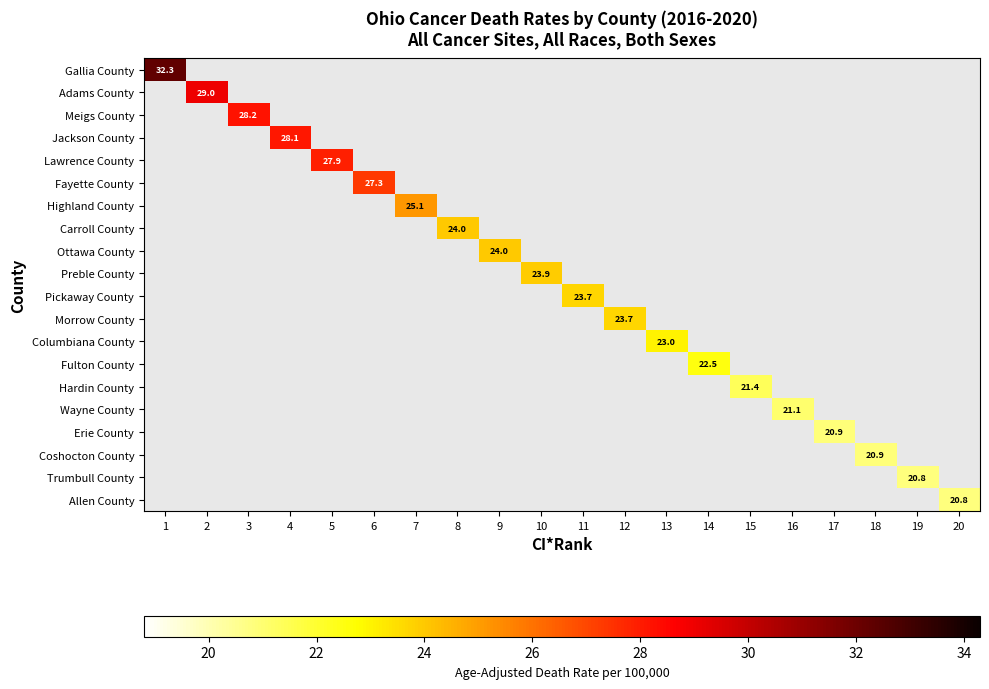

At 1, list the series in order from smallest to largest.

Gallia County, Adams County, Meigs County, Jackson County, Lawrence County, Fayette County, Highland County, Carroll County, Ottawa County, Preble County, Pickaway County, Morrow County, Columbiana County, Fulton County, Hardin County, Wayne County, Erie County, Coshocton County, Trumbull County, Allen County